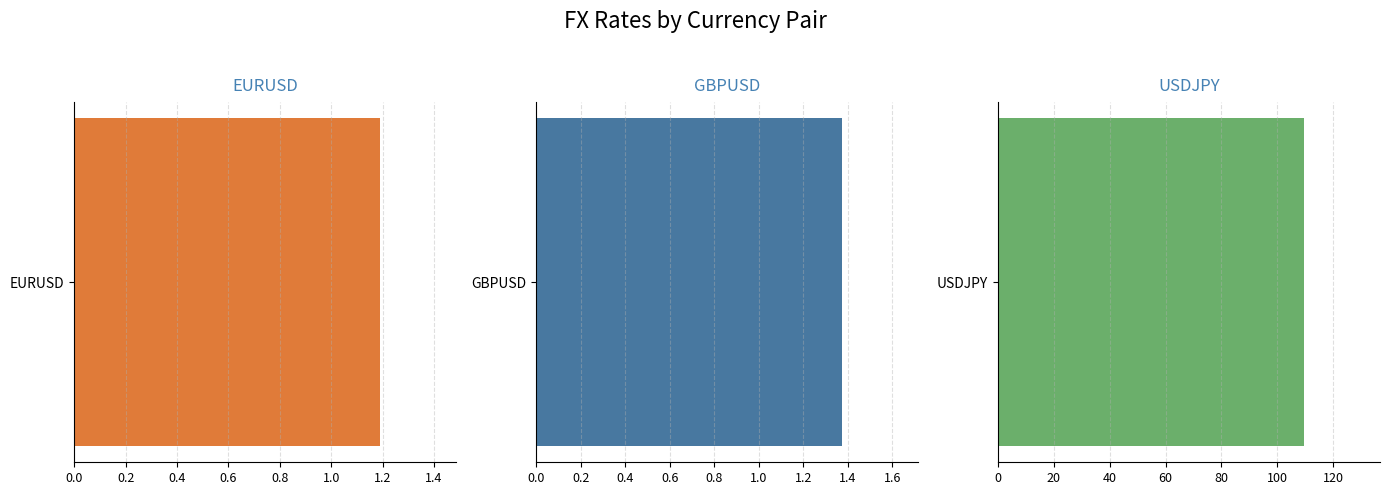

List the labels in order of value, largest first.

USDJPY, GBPUSD, EURUSD